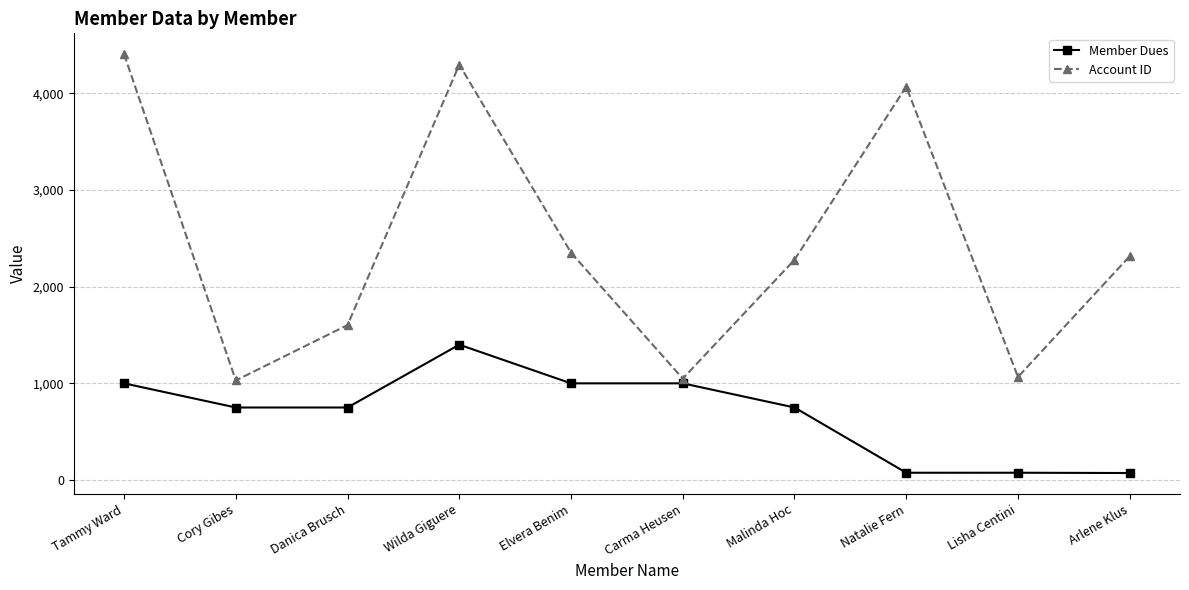

Which series changed the most between Wilda Giguere and Lisha Centini?

Account ID